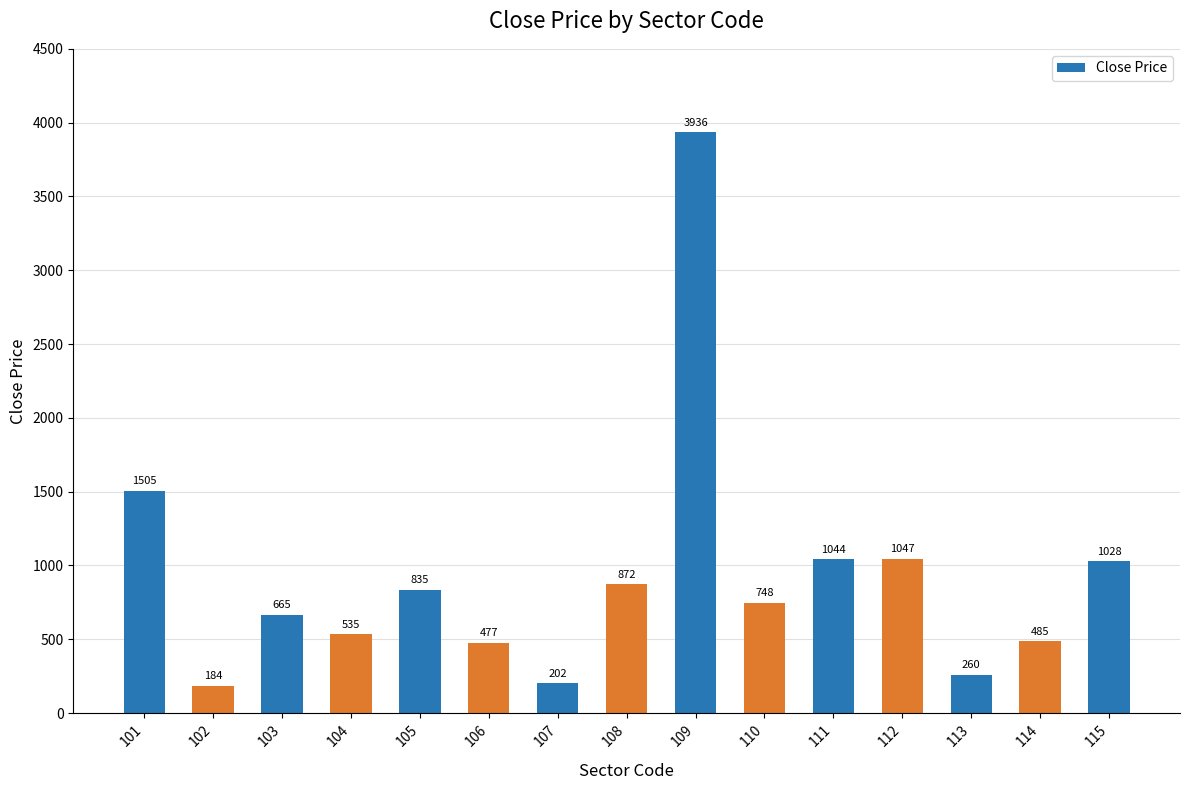

How many series are shown in this chart?

1